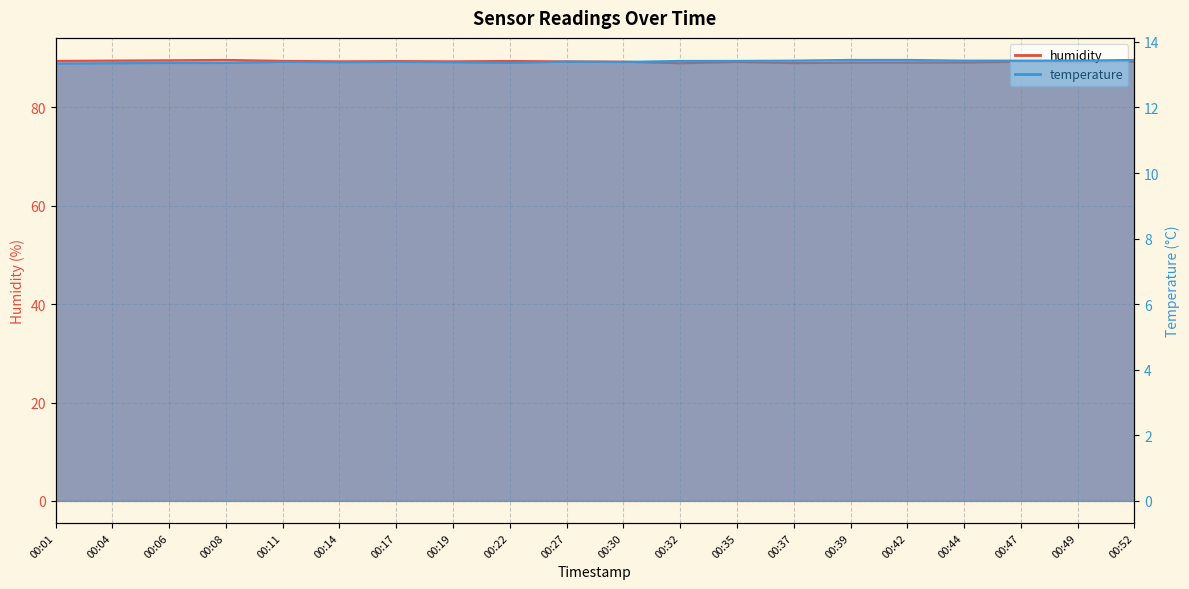

Where is the first local minimum for humidity?

00:14